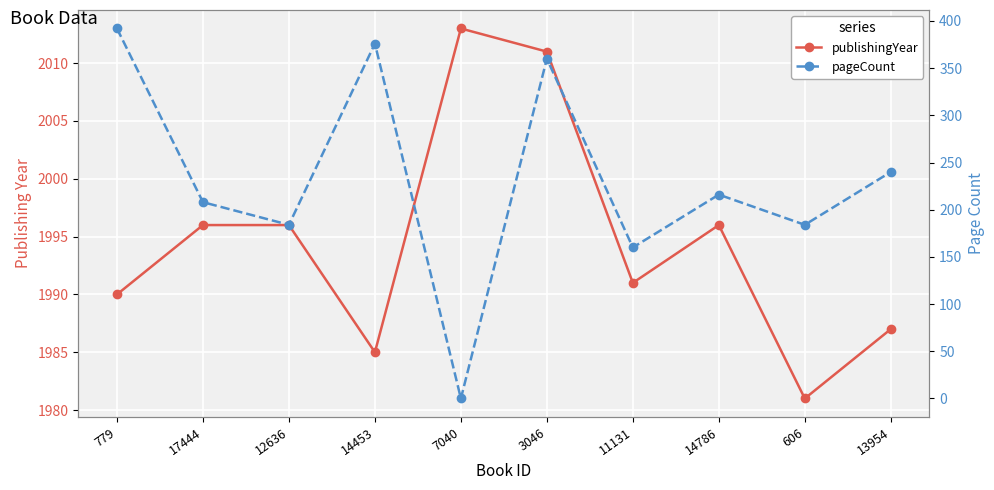

What is the lowest value of the publishingYear series?

1981